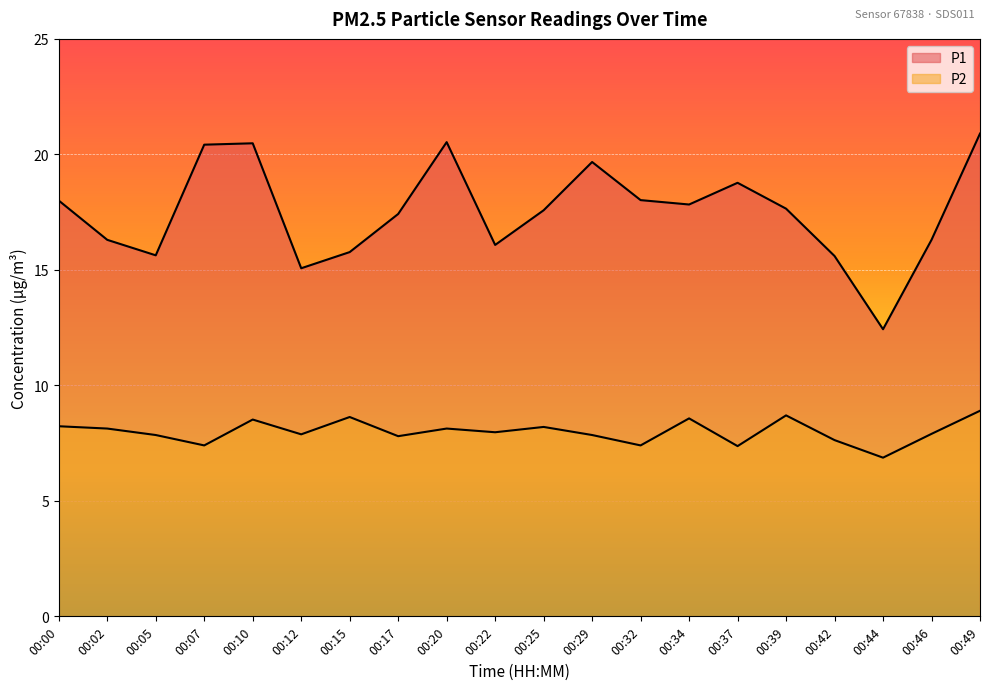

Does the chart display data point markers on the line(s)?

No